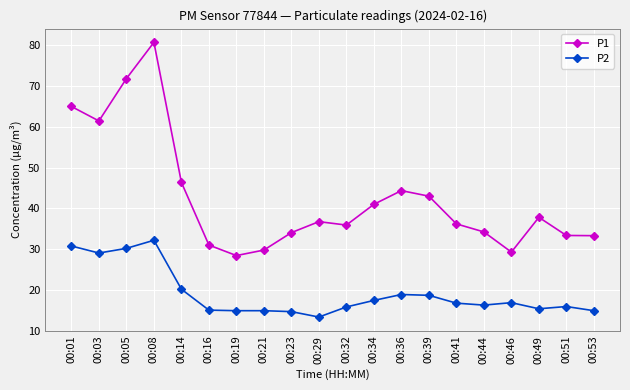

What is the minimum value shown in the chart?

13.3